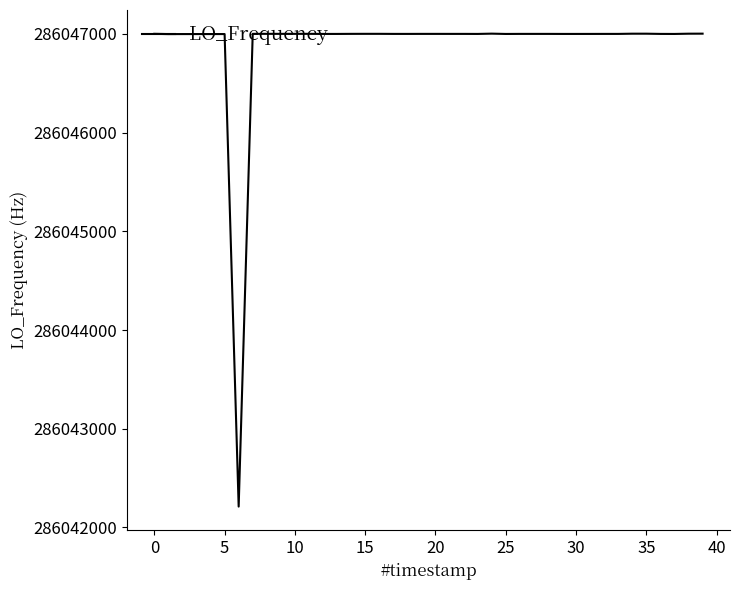

What is the greatest value displayed?

286047002.8